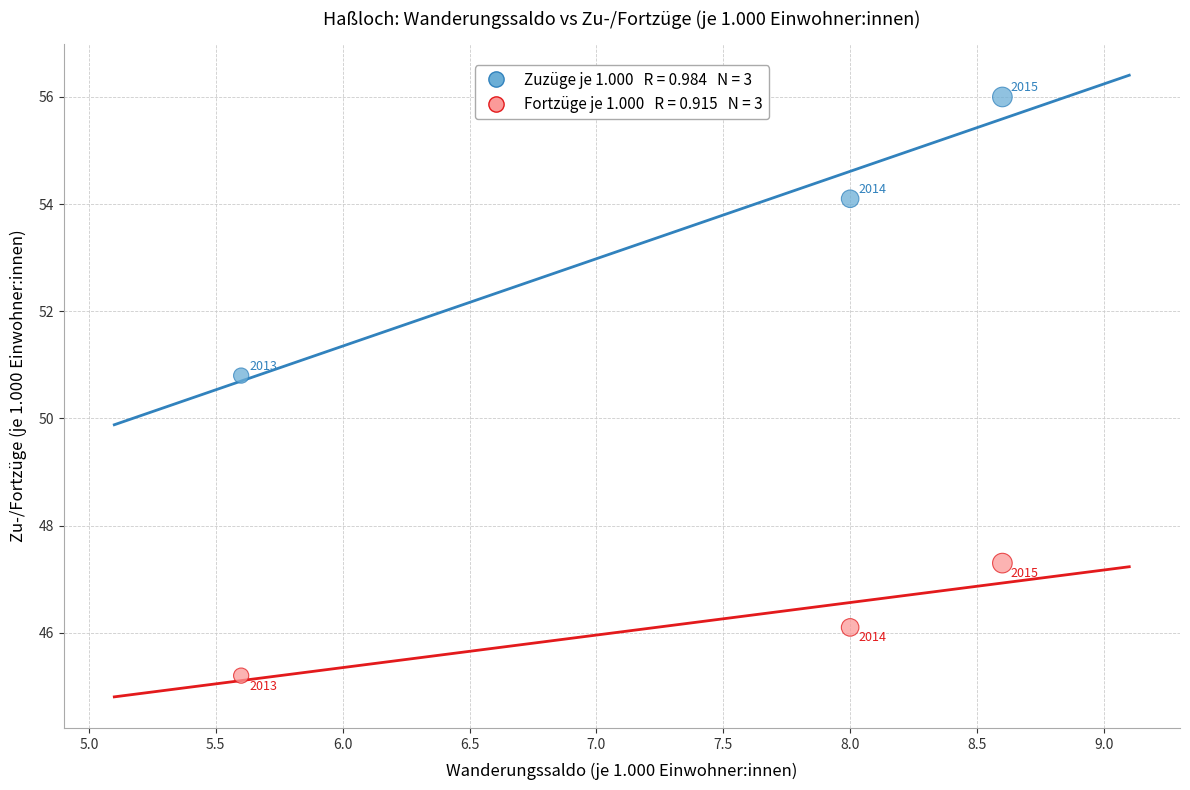

Across all series, what Y value is closest to 50?

50.8